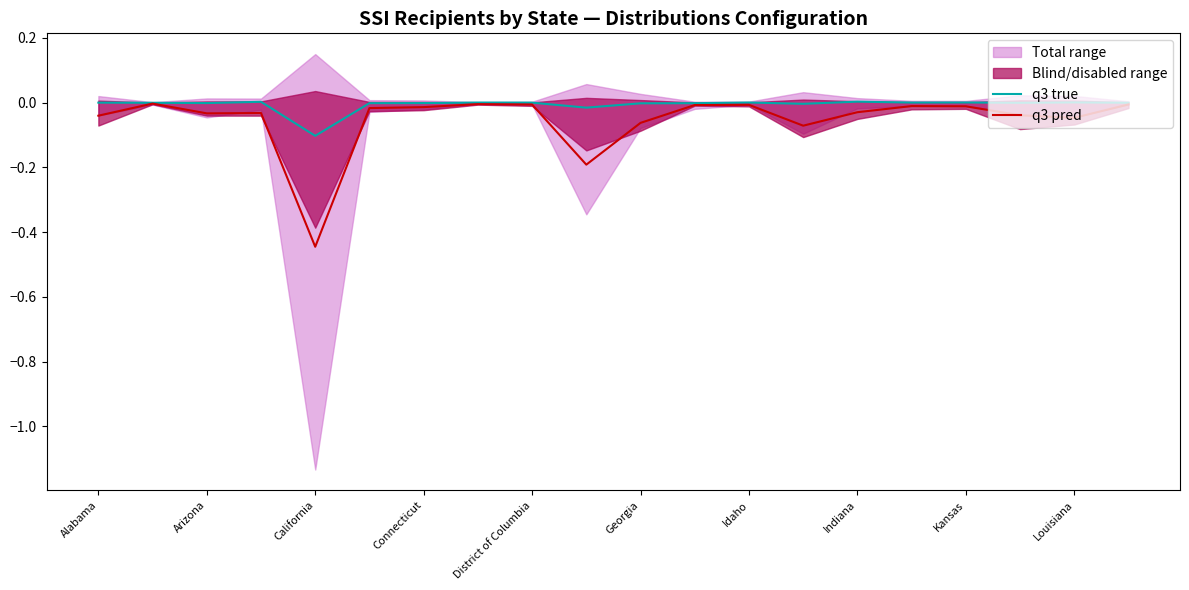

Does the chart have visible grid lines?

No